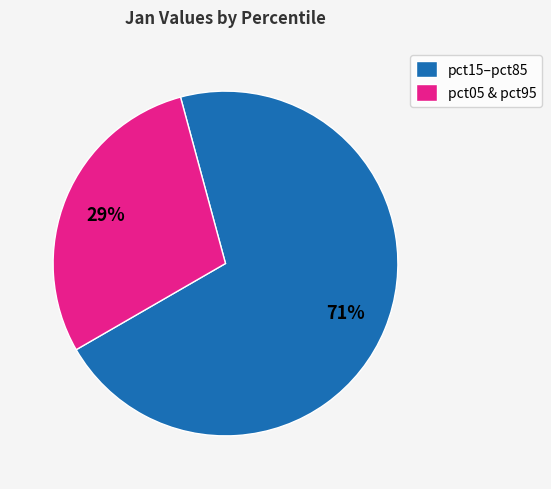

Is there a majority slice in this chart?

Yes